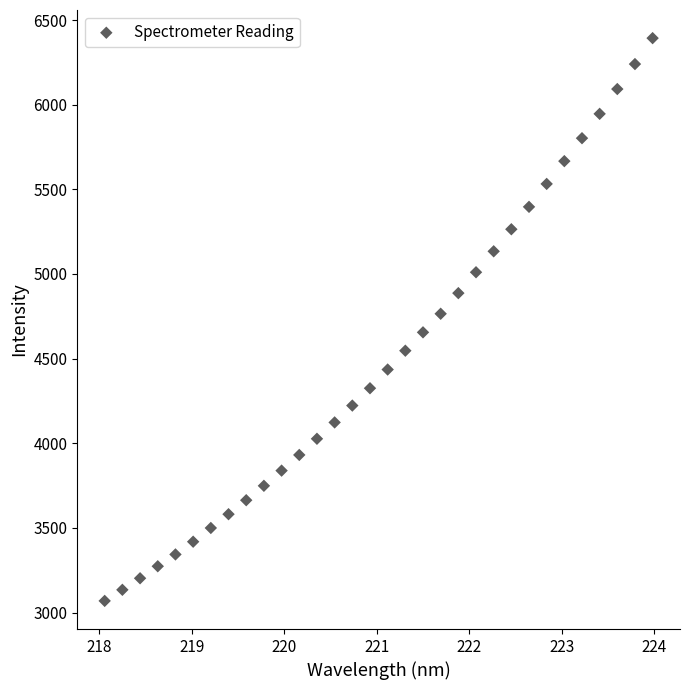

What is the range of X values (max minus min)?

5.9